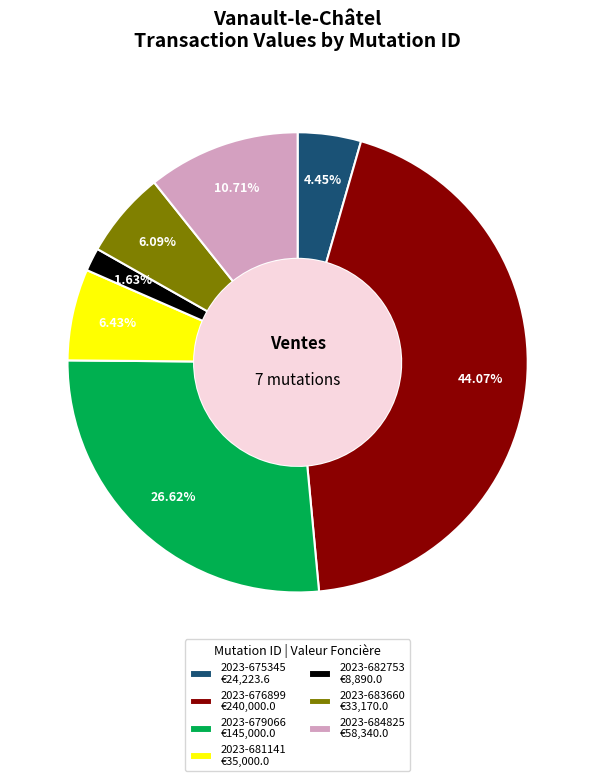

To the nearest percent, what is the difference between the 2023-683660 and 2023-684825 slice percentages?

5%